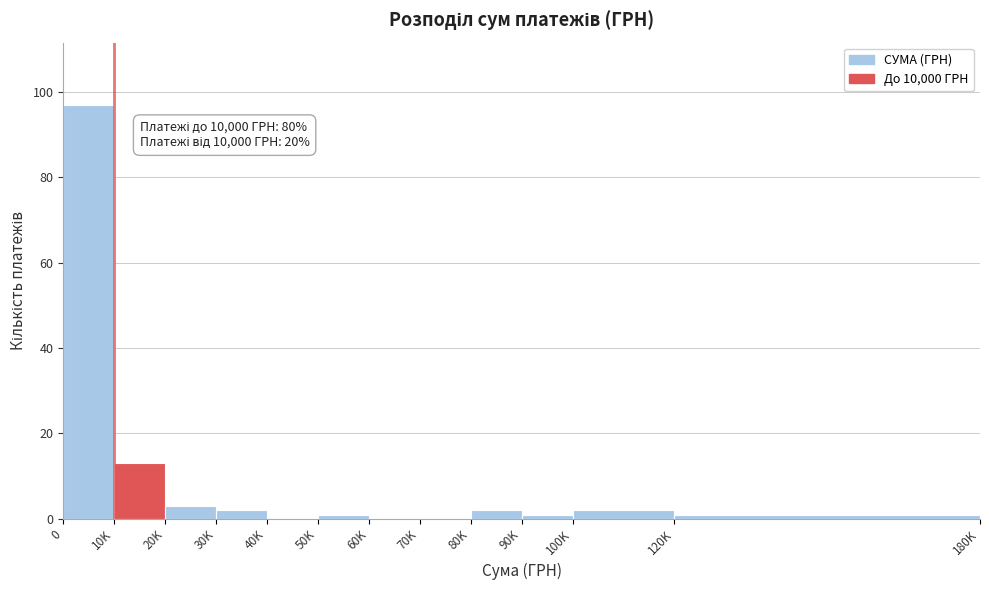

Reading left to right, extract all data points from this chart.

0=97	10K=13	20K=3	30K=2	40K=0	50K=1	60K=0	70K=0	80K=2	90K=1	100K=2	120K=1